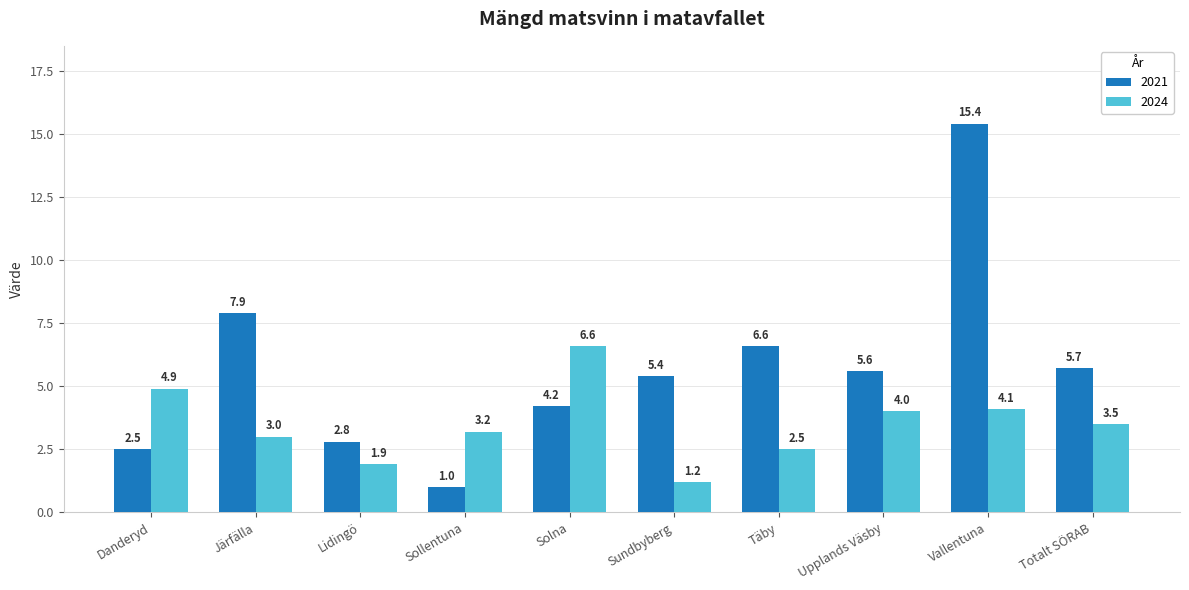

Is it true that 2021 equals 15.4 at Vallentuna?

True